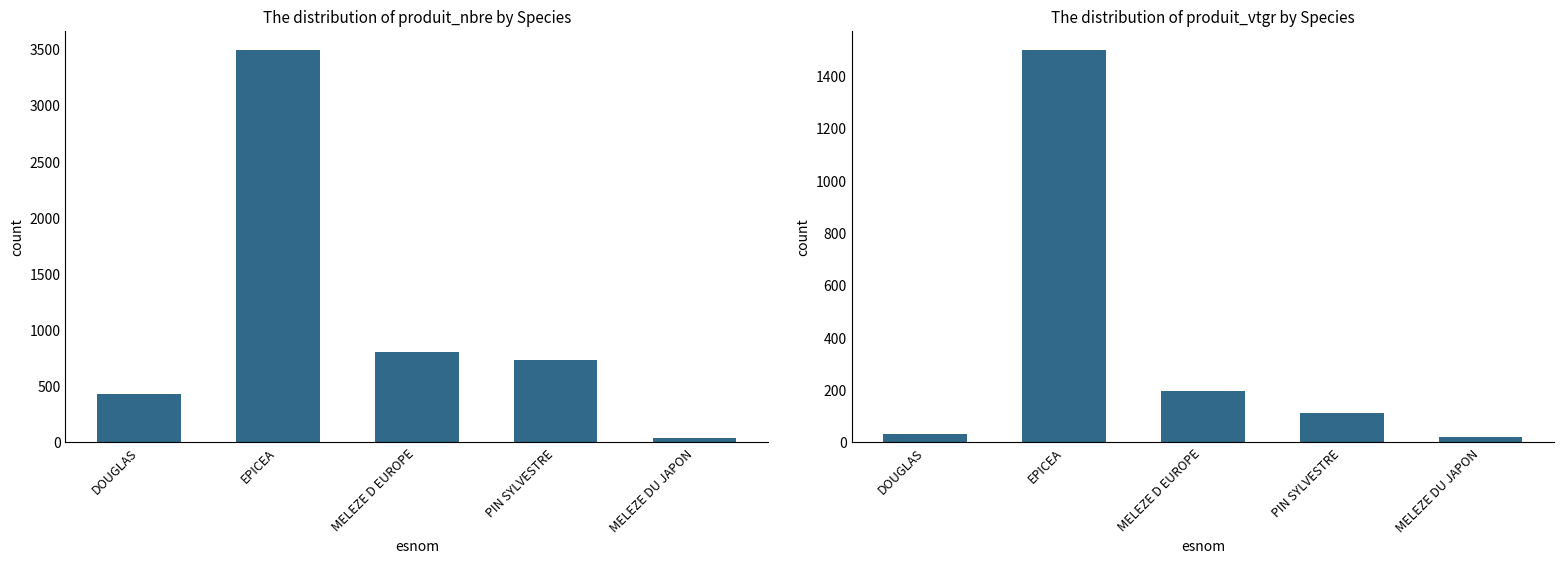

At which label does produit_vtgr first exceed 113?

EPICEA